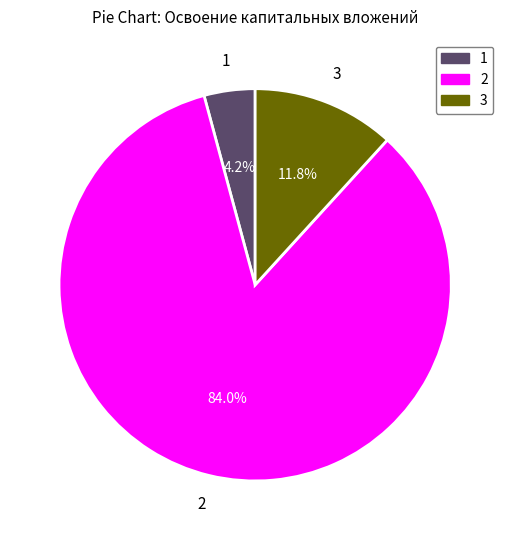

Does any single category account for the majority?

Yes